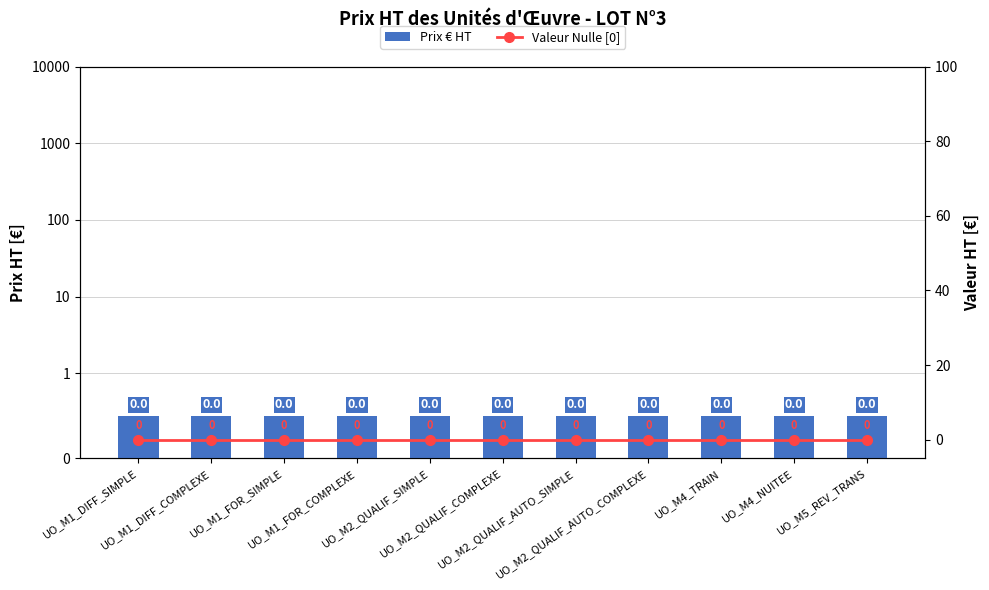

How many data points does each series have?

11